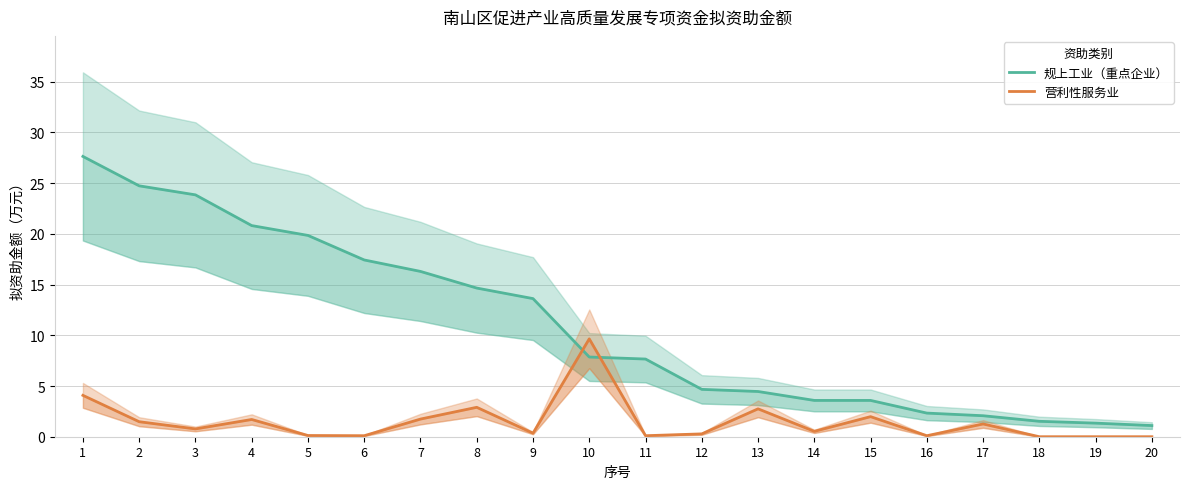

The 规上工业（重点企业） series shows 19.0 at 1. True or false?

False